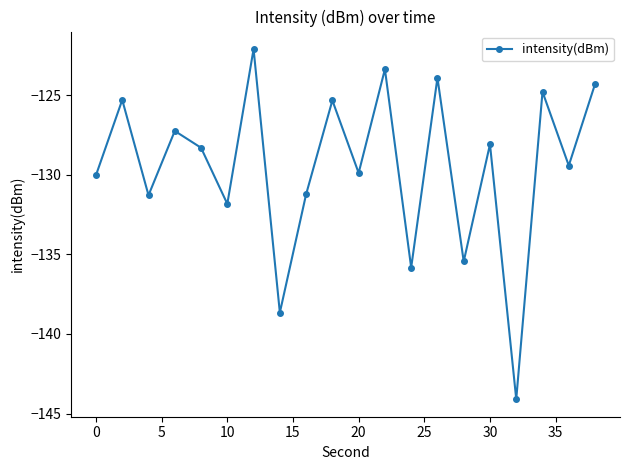

How many interior local peaks (higher than both neighbors) does the data have?

8